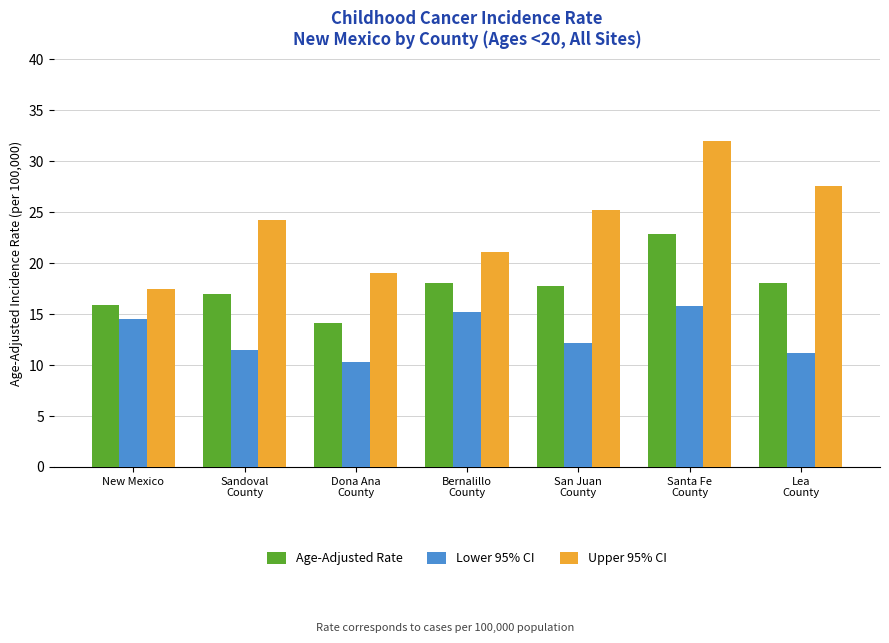

Which series has the widest spread of values?

Upper 95% CI